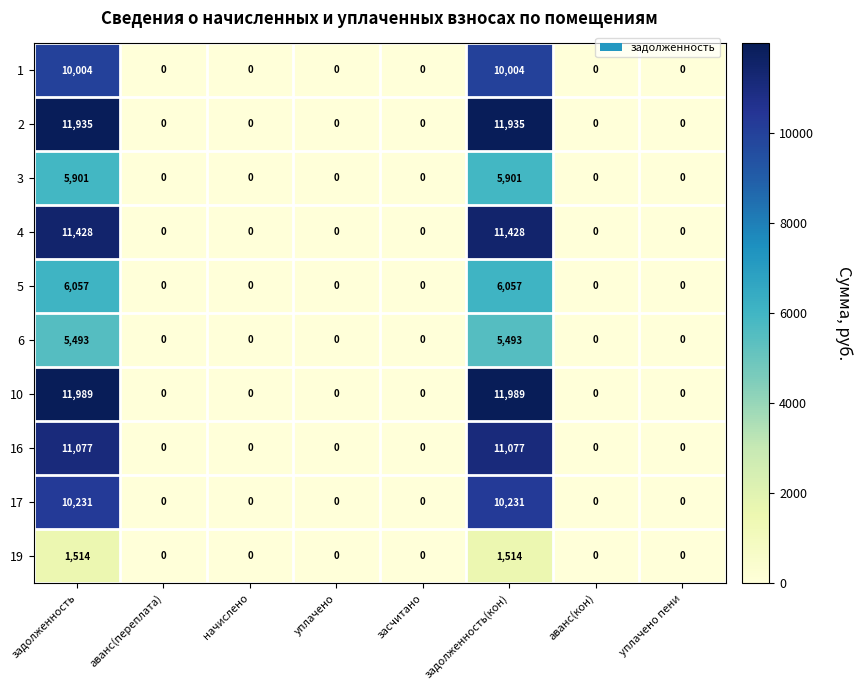

What is the greatest value displayed?

11989